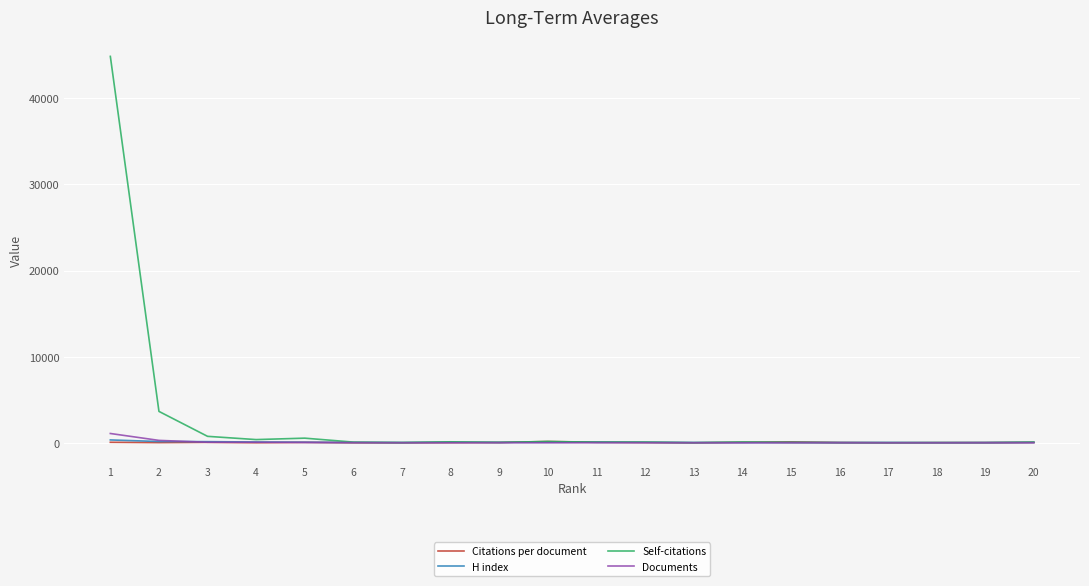

What is the difference between the Self-citations values at 15 and 13?

38.0